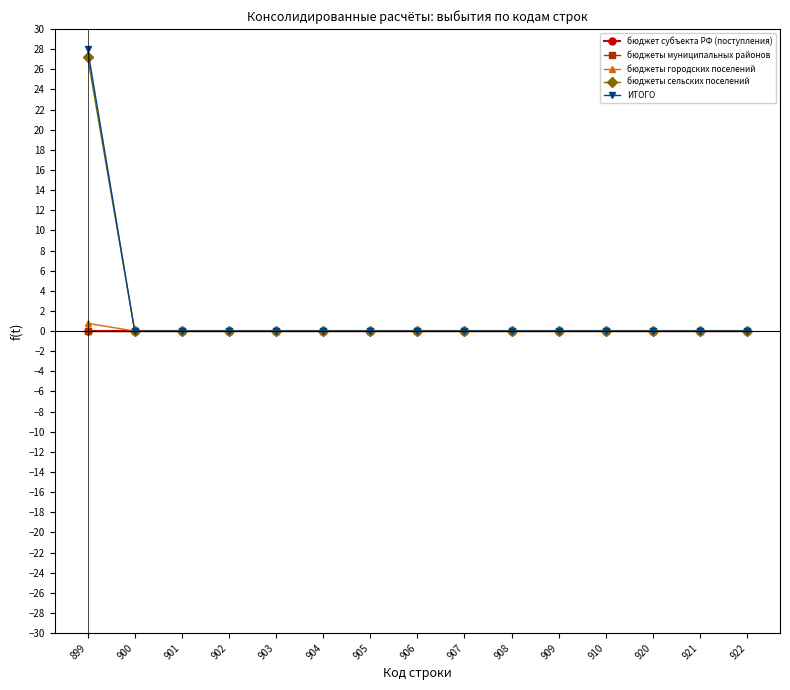

Is this an area chart (filled region under the line)?

No